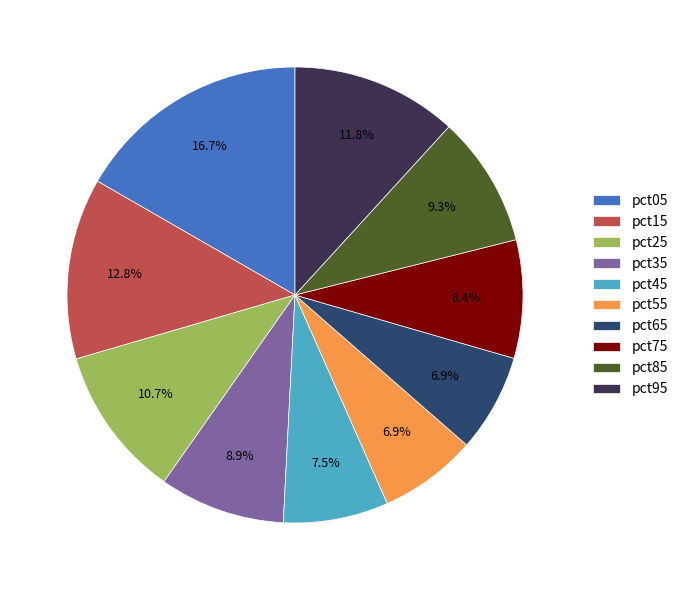

Which slice is the largest?

pct05